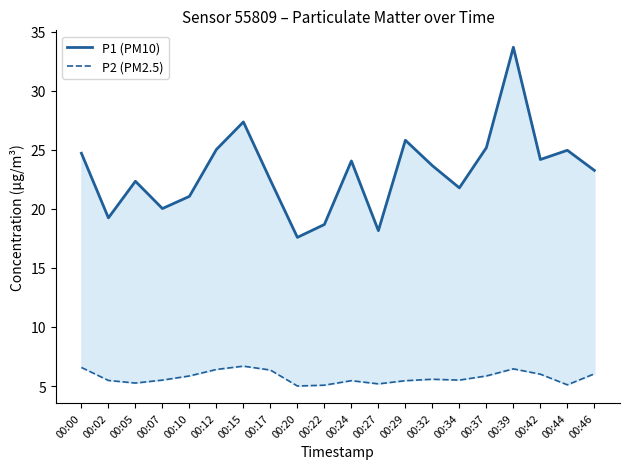

Which series has the largest total across all categories?

P1 (PM10)